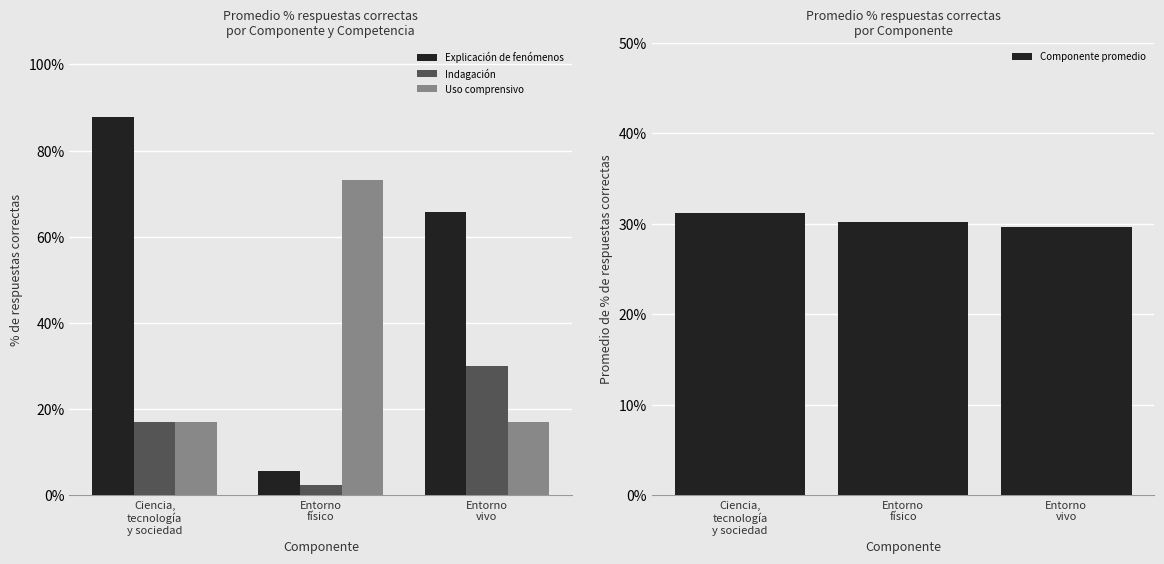

How many categories are shown in the chart?

3